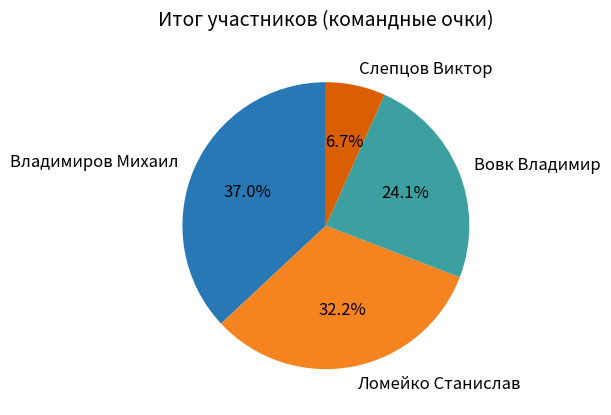

The Вовк Владимир slice represents 24% of the pie. True or false?

True